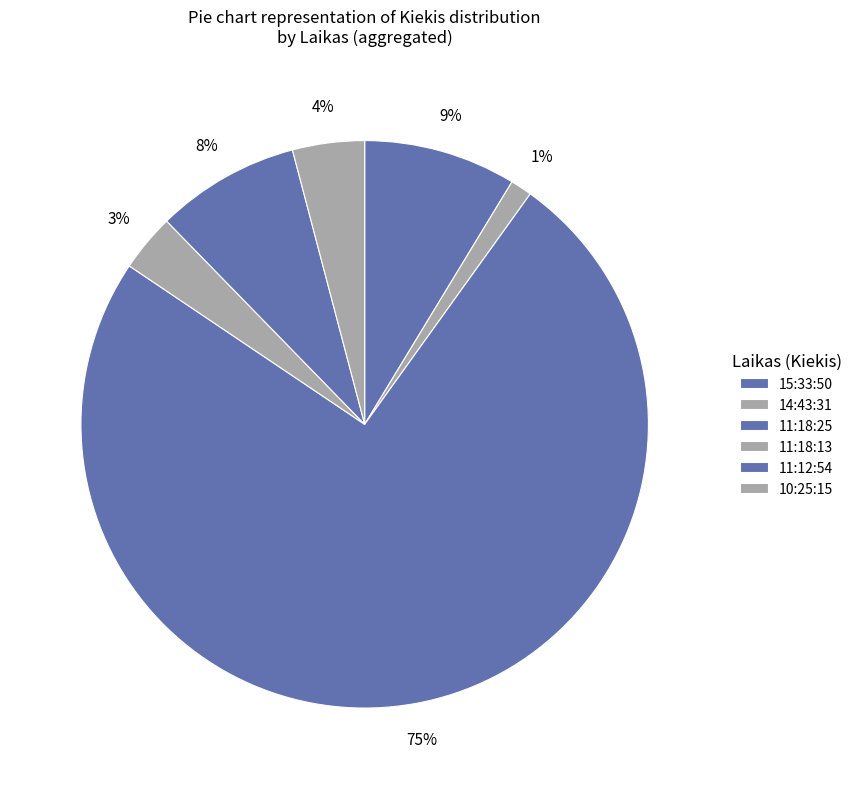

Count the number of slices in the pie.

6